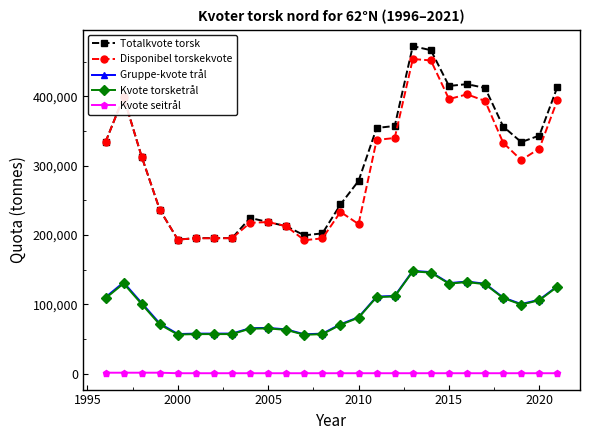

True or false: Kvote seitrål and Kvote torsketrål intersect in this chart.

False